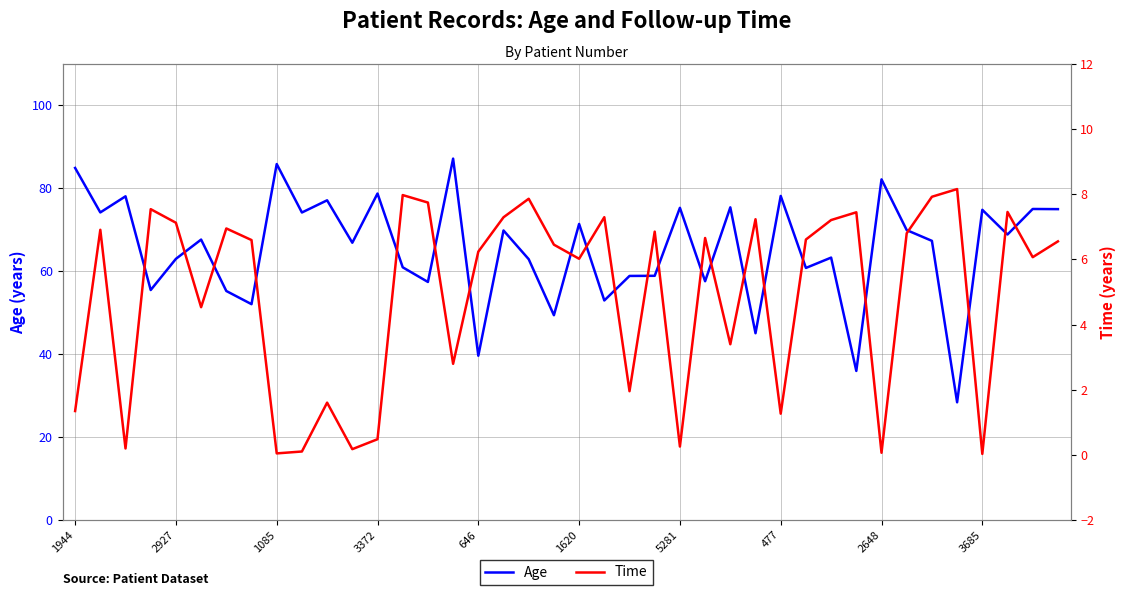

True or false: Time and Age intersect in this chart.

False